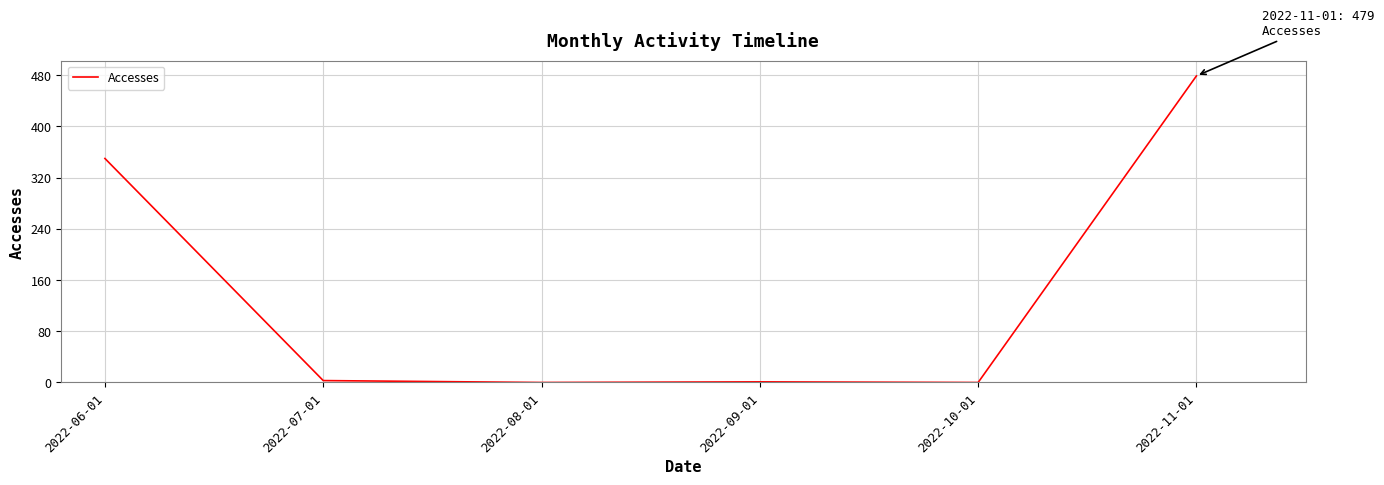

Which has a higher value, 2022-10-01 or 2022-06-01?

2022-06-01